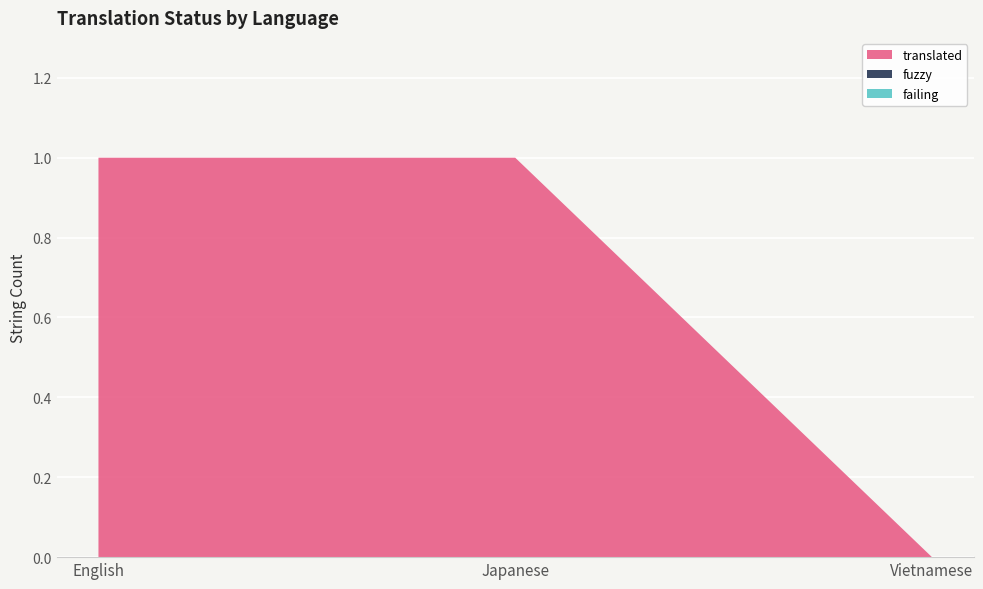

Reading left to right, transcribe all the data shown in this chart.

translated: English=1	Japanese=1	Vietnamese=0
fuzzy: English=0	Japanese=0	Vietnamese=0
failing: English=0	Japanese=0	Vietnamese=0